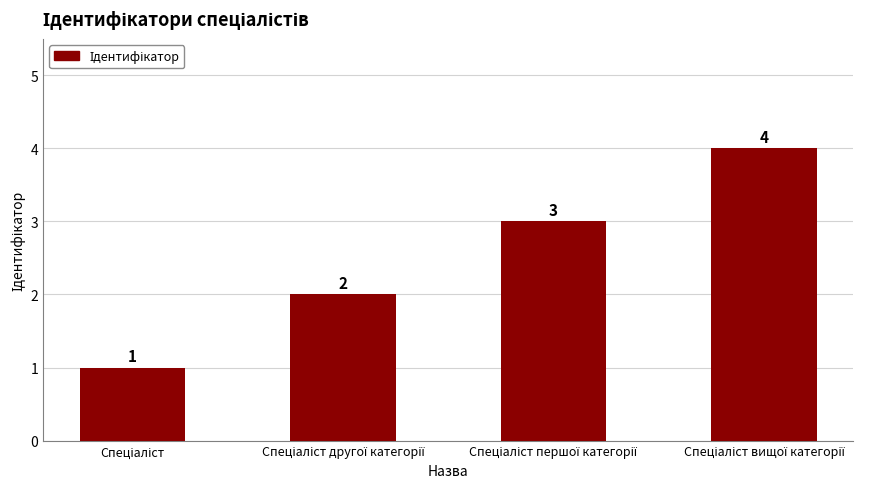

How many values are between 2 and 4?

3